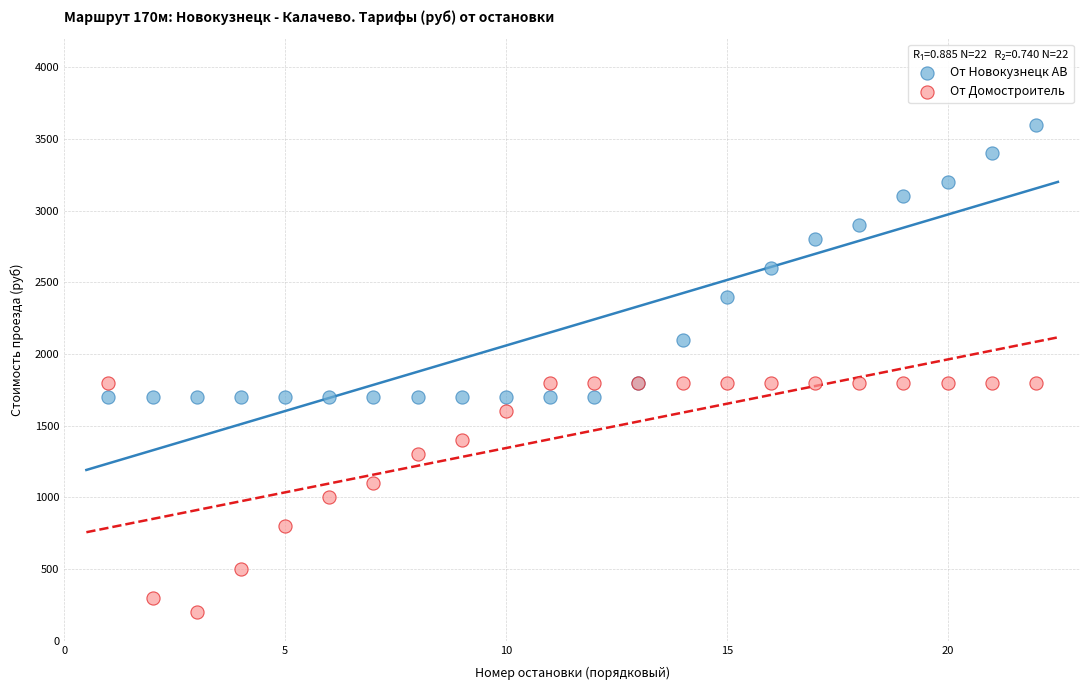

What are all the series names shown in the legend?

От Новокузнецк АВ, От Домостроитель